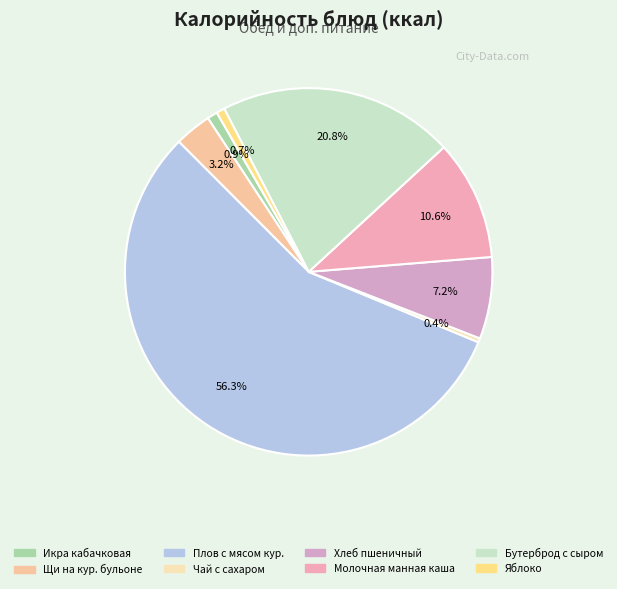

What percentage do Щи на кур. бульоне and Молочная манная каша together represent?

13.8%